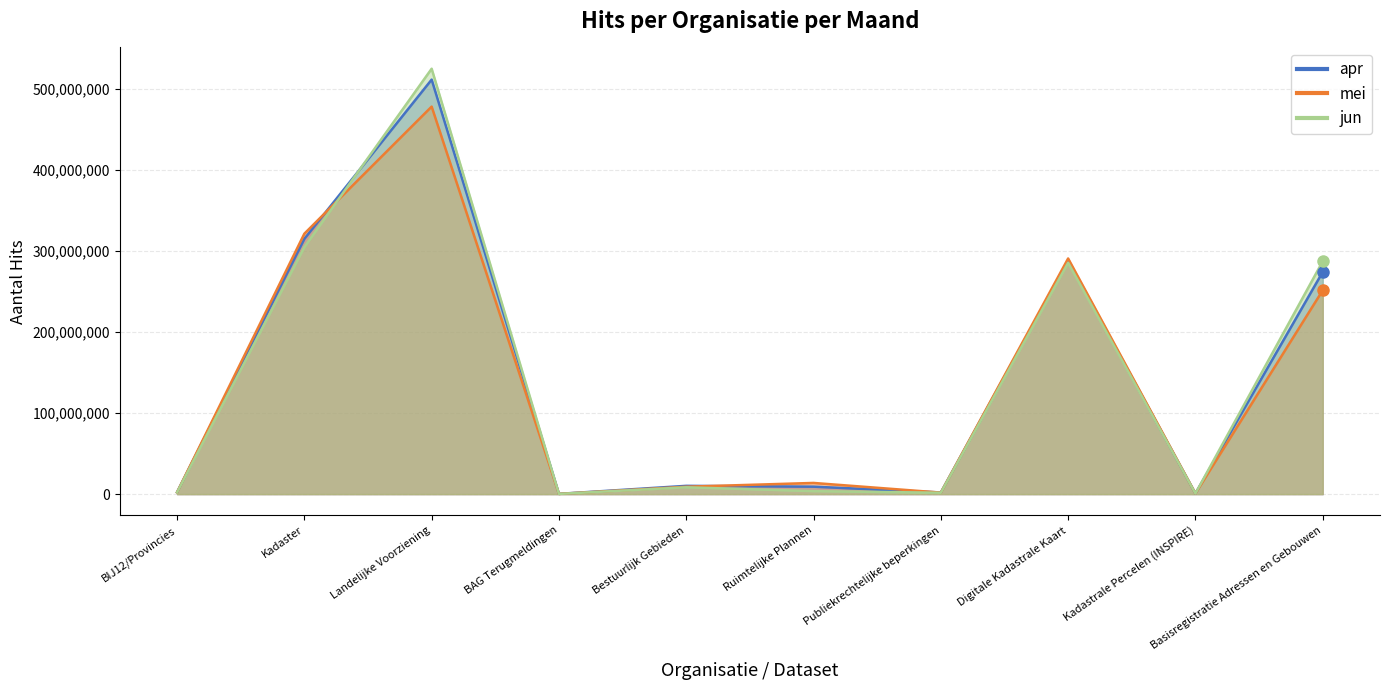

Which has a higher value, Ruimtelijke Plannen or Digitale Kadastrale Kaart?

Digitale Kadastrale Kaart